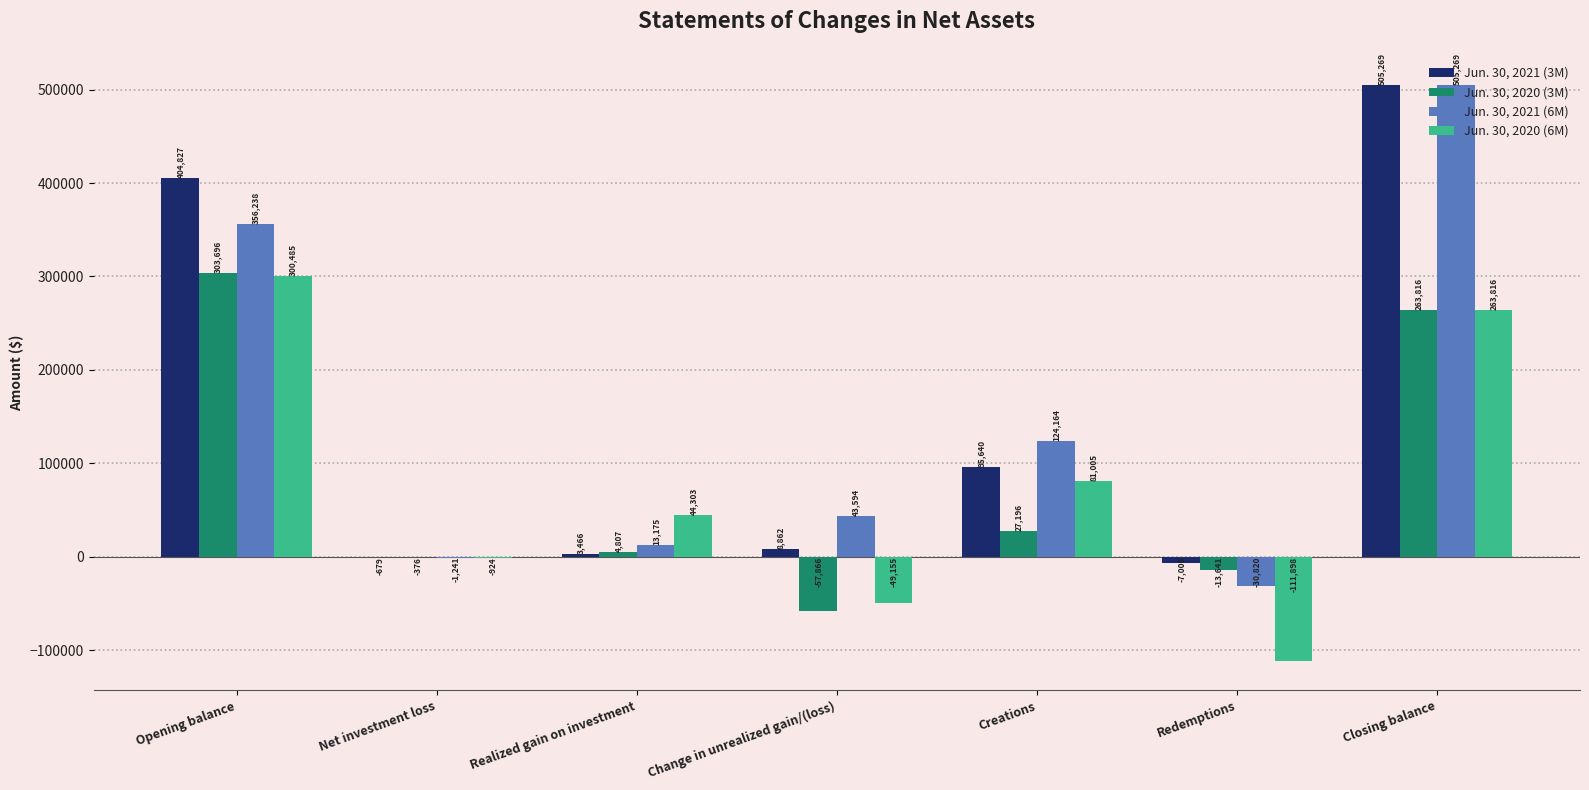

Between Realized gain on investment and Closing balance, which series saw the biggest shift?

Jun. 30, 2021 (3M)